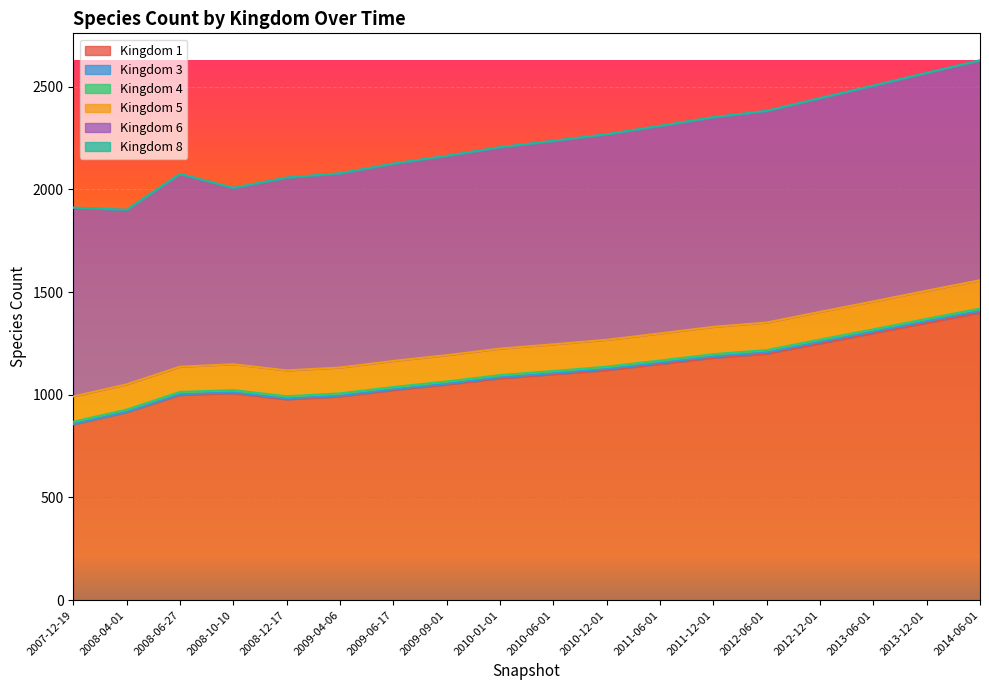

At which label does Kingdom 1 reach its minimum?

2007-12-19